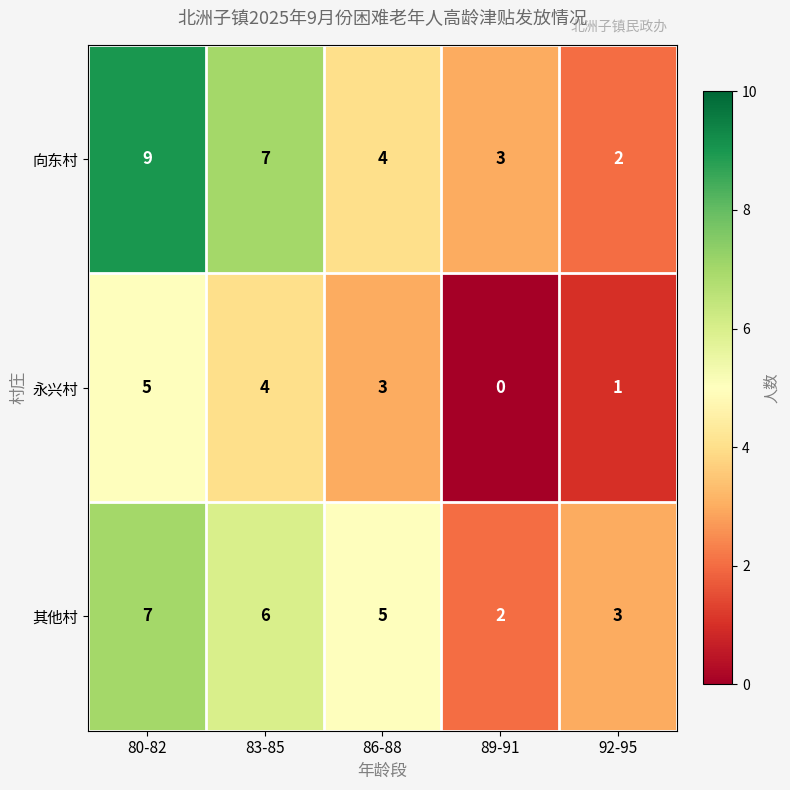

Is it true that 向东村 equals 9 at 80-82?

True